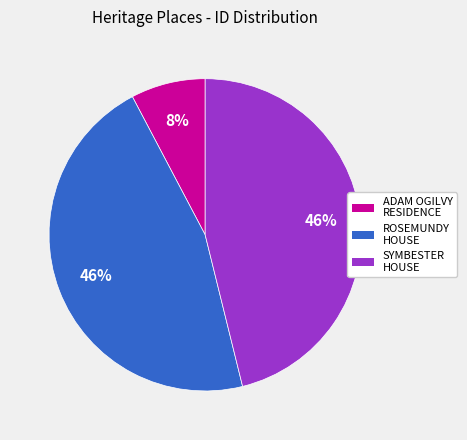

What is the smallest slice in the pie chart?

ADAM OGILVY RESIDENCE